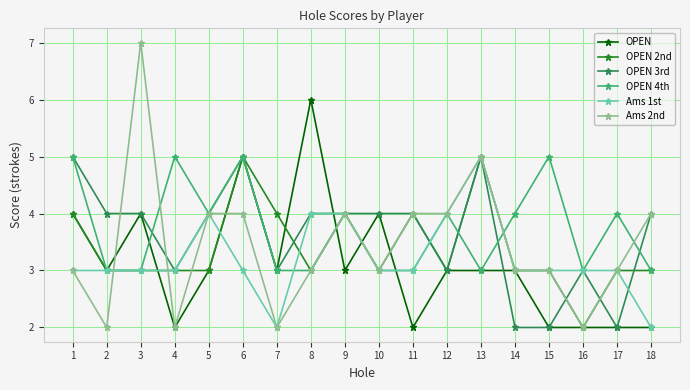

What is the value of the OPEN point at the 4th from the left?

2